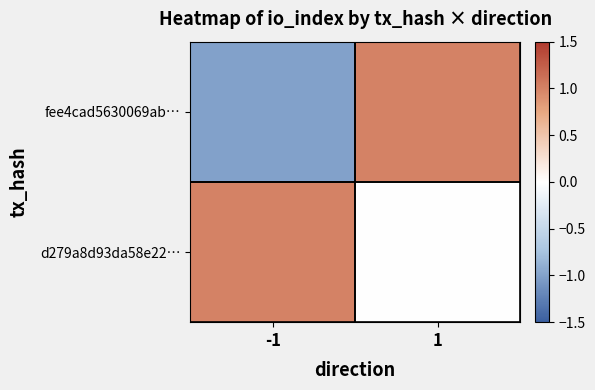

Rank the series by their maximum value, from lowest to highest.

fee4cad5630069ab…, d279a8d93da58e22…